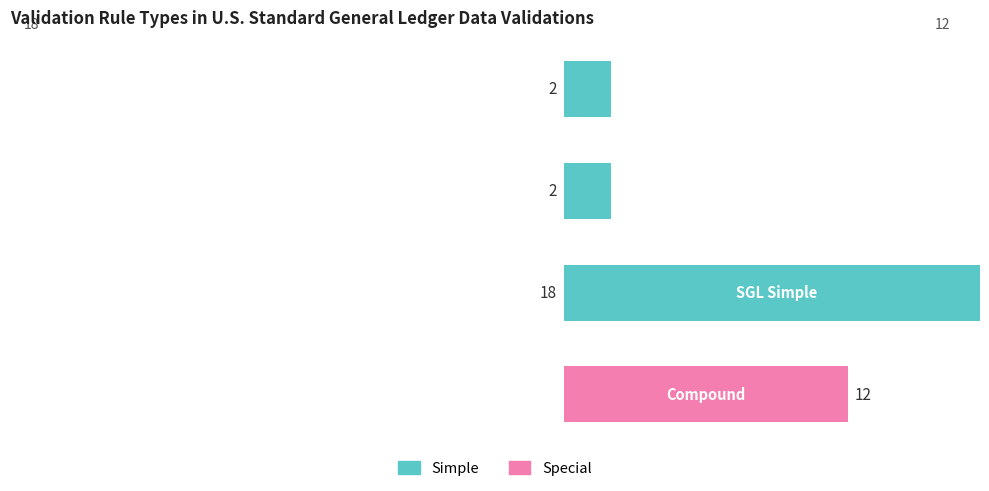

How many positive values does the Special series have?

1